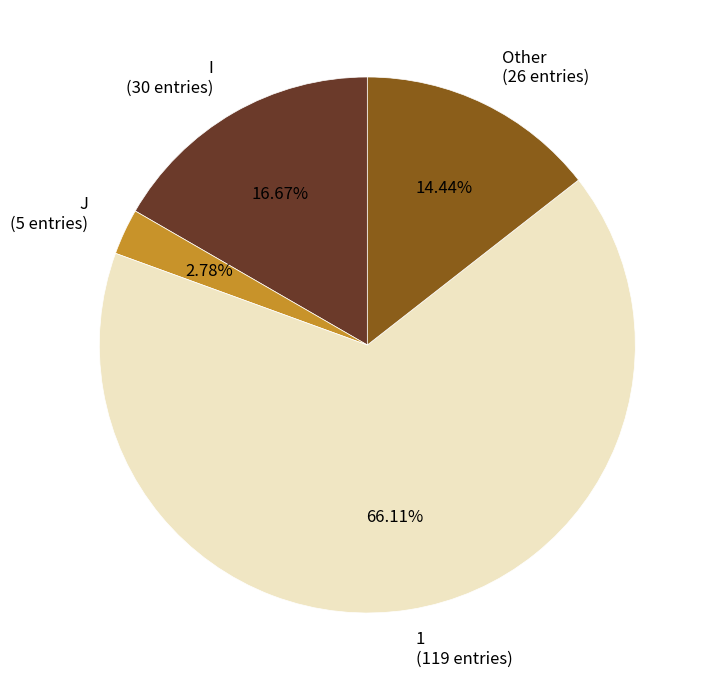

To the nearest percent, what is the combined percentage of J and I?

19%